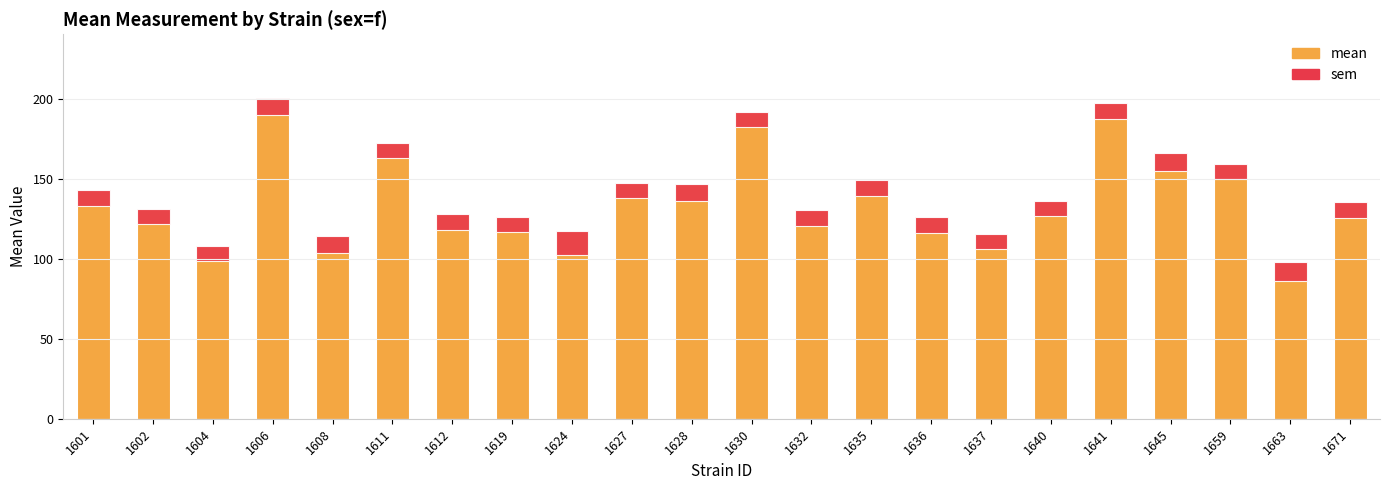

What is the difference between the highest and lowest values at 1640?

126.7